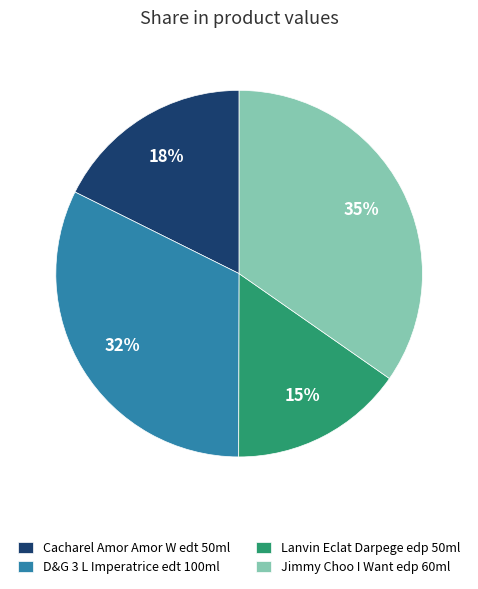

Rank the categories by value from lowest to highest.

Lanvin Eclat Darpege edp 50ml, Cacharel Amor Amor W edt 50ml, D&G 3 L Imperatrice edt 100ml, Jimmy Choo I Want edp 60ml